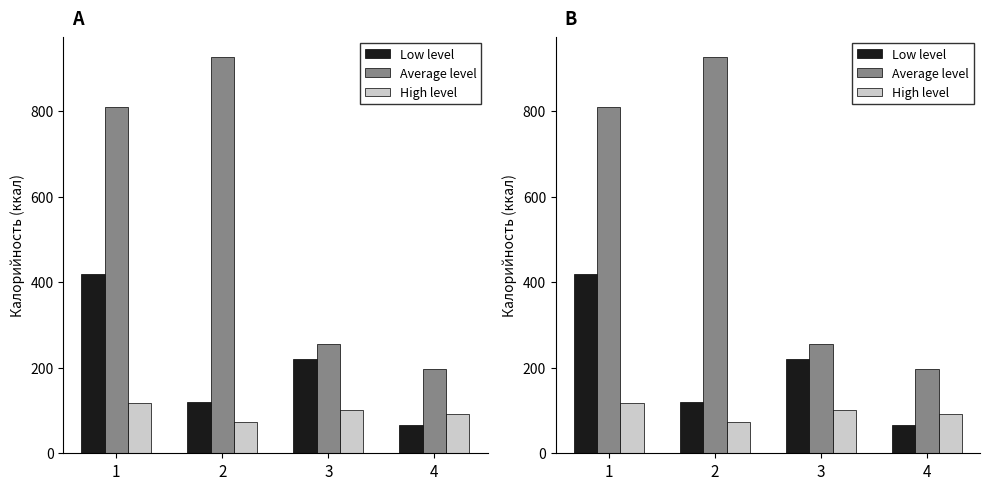

How many values in the High level series exceed 100?

2